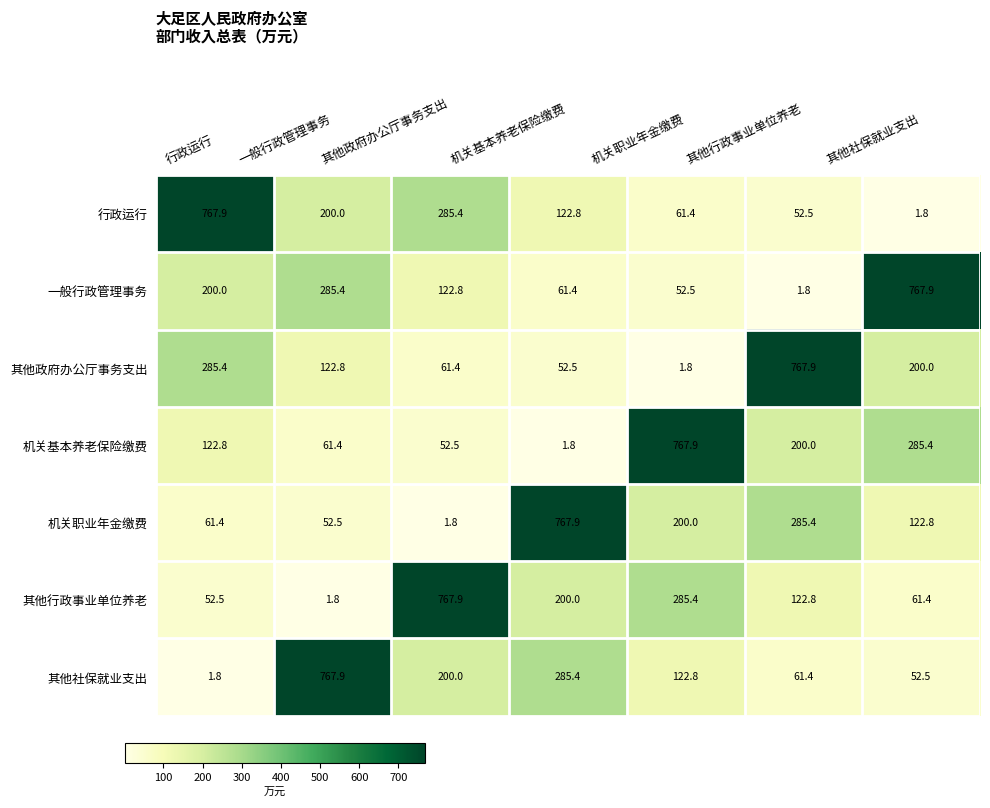

What is the spread (max minus min) of values at 机关基本养老保险缴费?

766.1